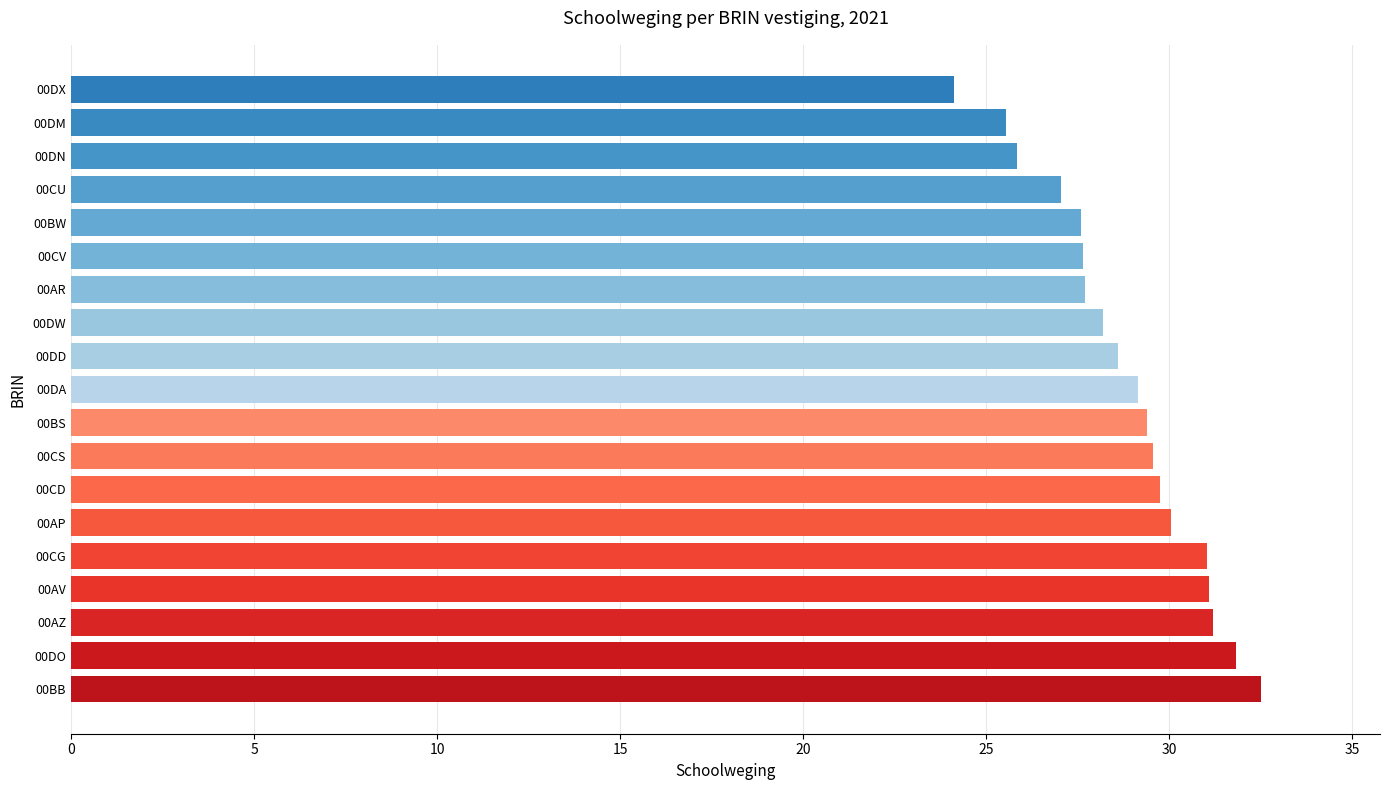

What is the difference between the second highest and second lowest values?

6.3